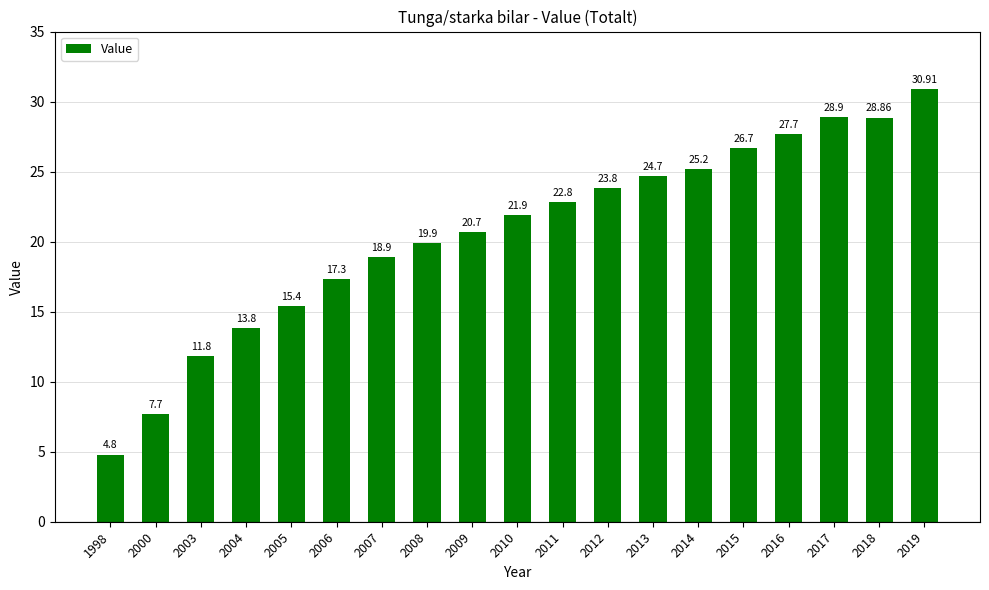

How many values are below 21?

9